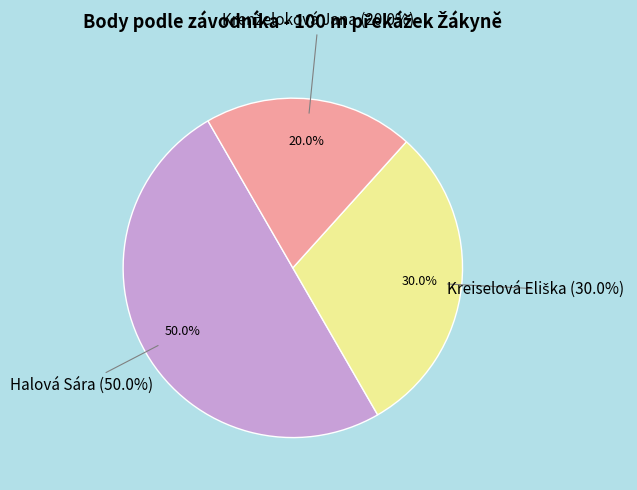

What percentage is NOT represented by Krenželoková Jana?

80.0%